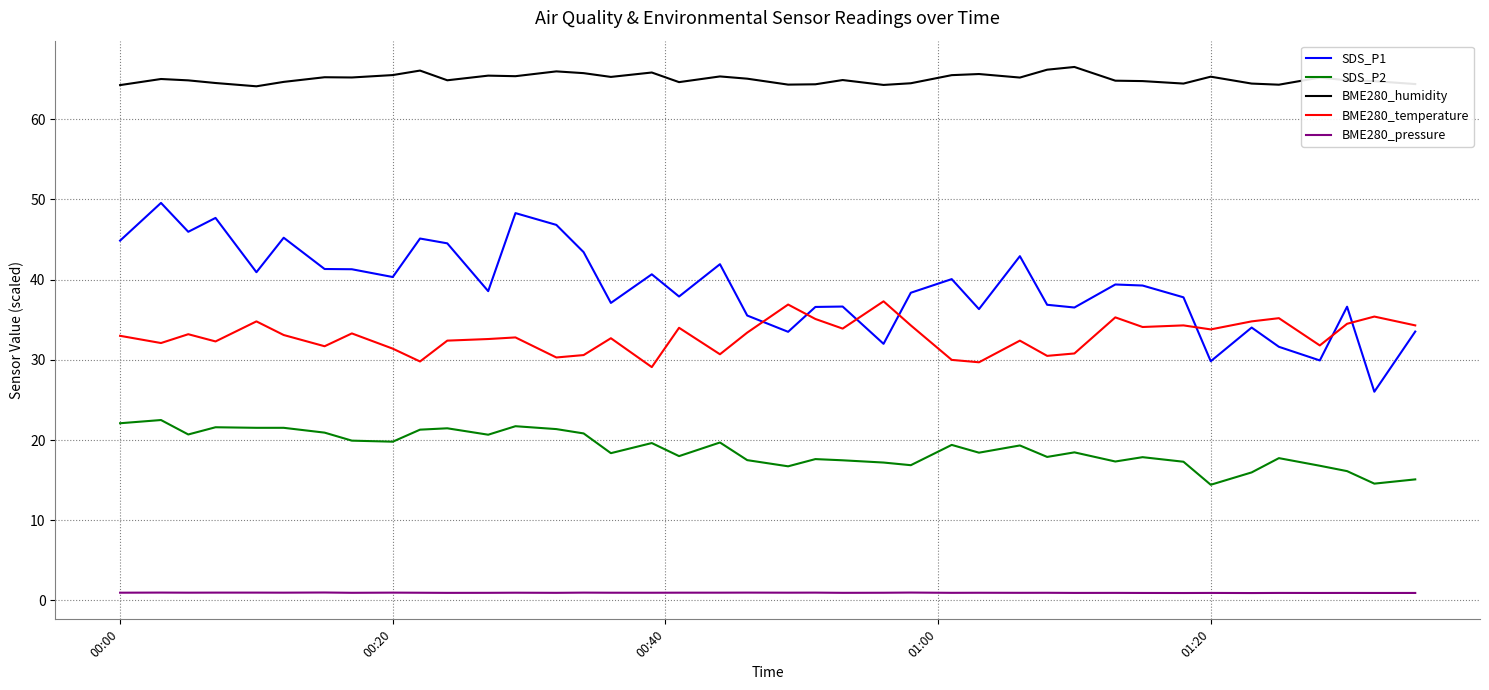

Which series has the largest total across all categories?

BME280_humidity